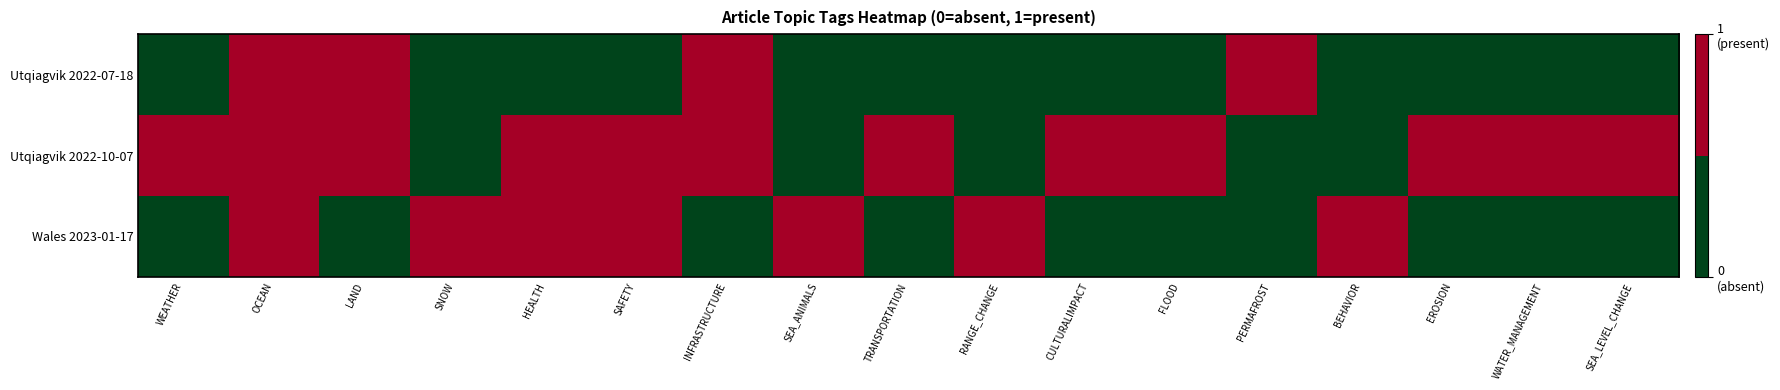

Reading left to right, transcribe all the data shown in this chart.

Utqiagvik 2022-07-18: WEATHER=0	OCEAN=1	LAND=1	SNOW=0	HEALTH=0	SAFETY=0	INFRASTRUCTURE=1	SEA_ANIMALS=0	TRANSPORTATION=0	RANGE_CHANGE=0	CULTURALIMPACT=0	FLOOD=0	PERMAFROST=1	BEHAVIOR=0	EROSION=0	WATER_MANAGEMENT=0	SEA_LEVEL_CHANGE=0
Utqiagvik 2022-10-07: WEATHER=1	OCEAN=1	LAND=1	SNOW=0	HEALTH=1	SAFETY=1	INFRASTRUCTURE=1	SEA_ANIMALS=0	TRANSPORTATION=1	RANGE_CHANGE=0	CULTURALIMPACT=1	FLOOD=1	PERMAFROST=0	BEHAVIOR=0	EROSION=1	WATER_MANAGEMENT=1	SEA_LEVEL_CHANGE=1
Wales 2023-01-17: WEATHER=0	OCEAN=1	LAND=0	SNOW=1	HEALTH=1	SAFETY=1	INFRASTRUCTURE=0	SEA_ANIMALS=1	TRANSPORTATION=0	RANGE_CHANGE=1	CULTURALIMPACT=0	FLOOD=0	PERMAFROST=0	BEHAVIOR=1	EROSION=0	WATER_MANAGEMENT=0	SEA_LEVEL_CHANGE=0